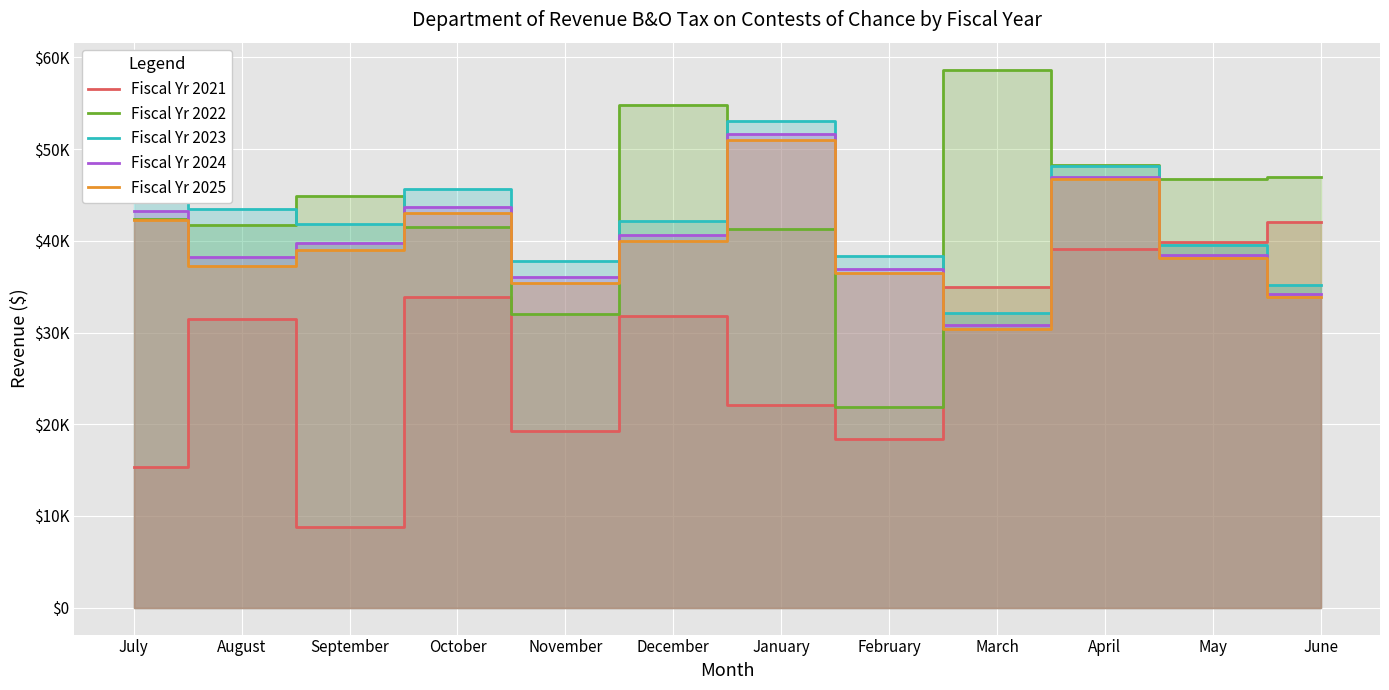

What is the average value of the Fiscal Yr 2023 series?

41855